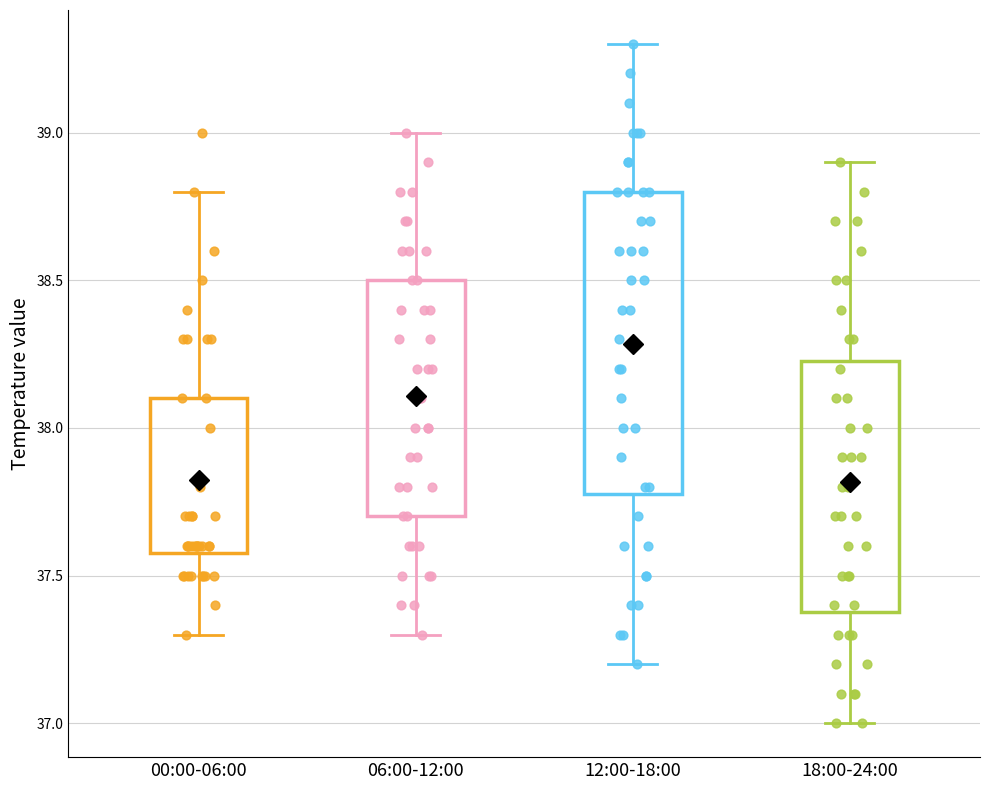

Which box is the tallest, from its lower edge to its upper edge?

12:00-18:00